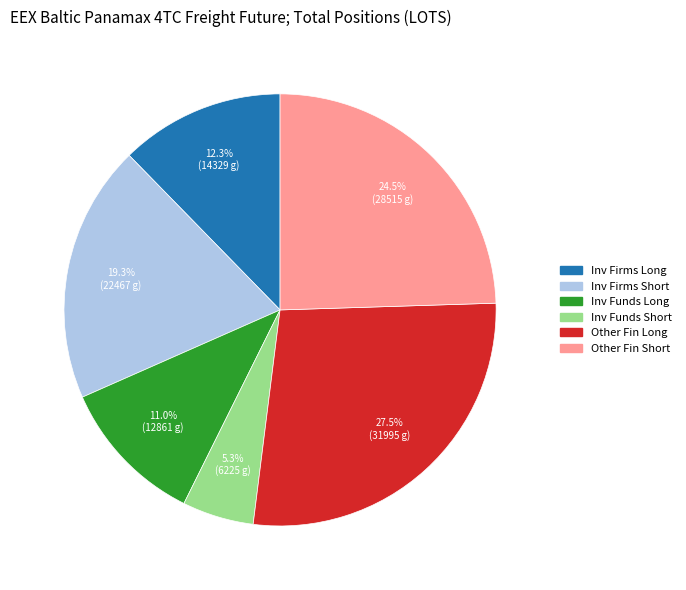

Is there a majority slice in this chart?

No